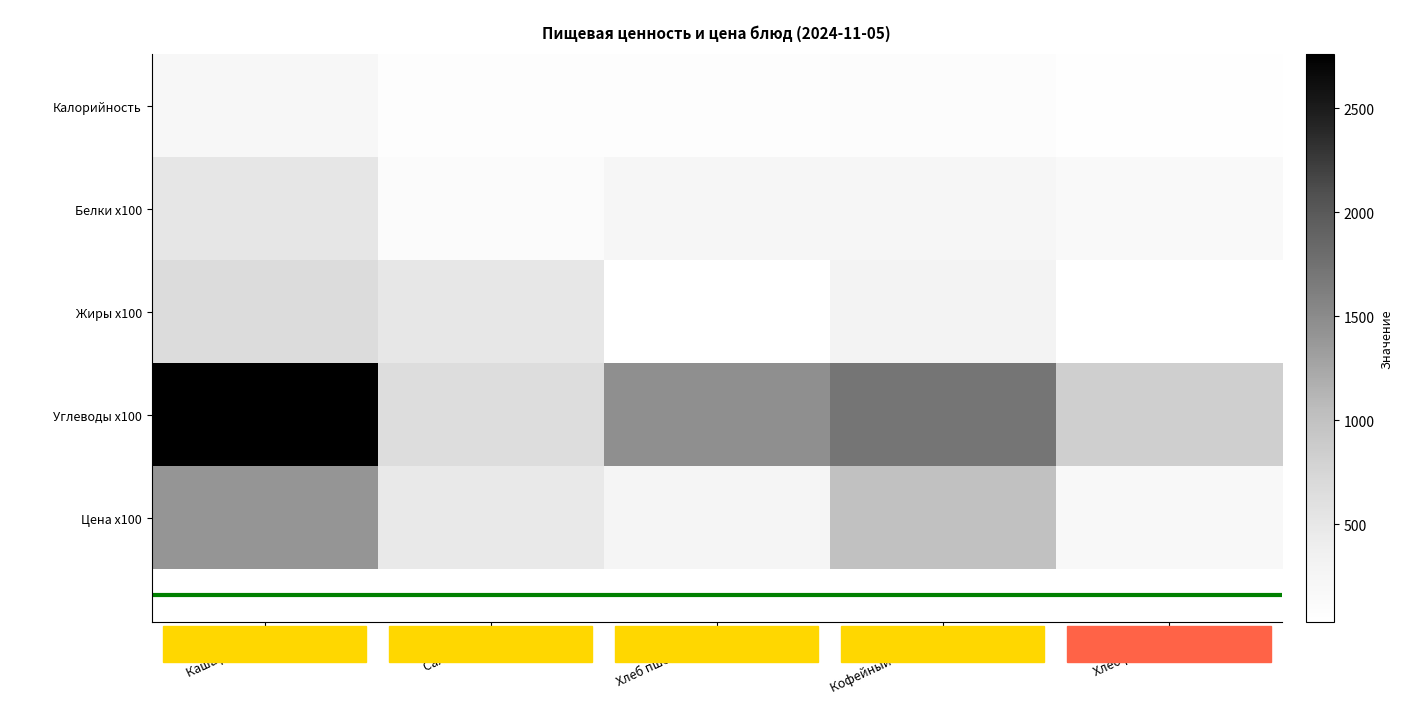

Reading left to right, extract all data points from this chart.

Калорийность: Каша Дружба=191	Салат карт.=77	Хлеб пшен. (завт)=71	Кофейный напиток=104	Хлеб ржаной=44
Белки x100: Каша Дружба=520	Салат карт.=120	Хлеб пшен. (завт)=237	Кофейный напиток=234	Хлеб ржаной=165
Жиры x100: Каша Дружба=660	Салат карт.=504	Хлеб пшен. (завт)=30	Кофейный напиток=288	Хлеб ржаной=30
Углеводы x100: Каша Дружба=2760	Салат карт.=656	Хлеб пшен. (завт)=1449	Кофейный напиток=1710	Хлеб ржаной=835
Цена x100: Каша Дружба=1403	Салат карт.=475	Хлеб пшен. (завт)=246	Кофейный напиток=1002	Хлеб ржаной=175